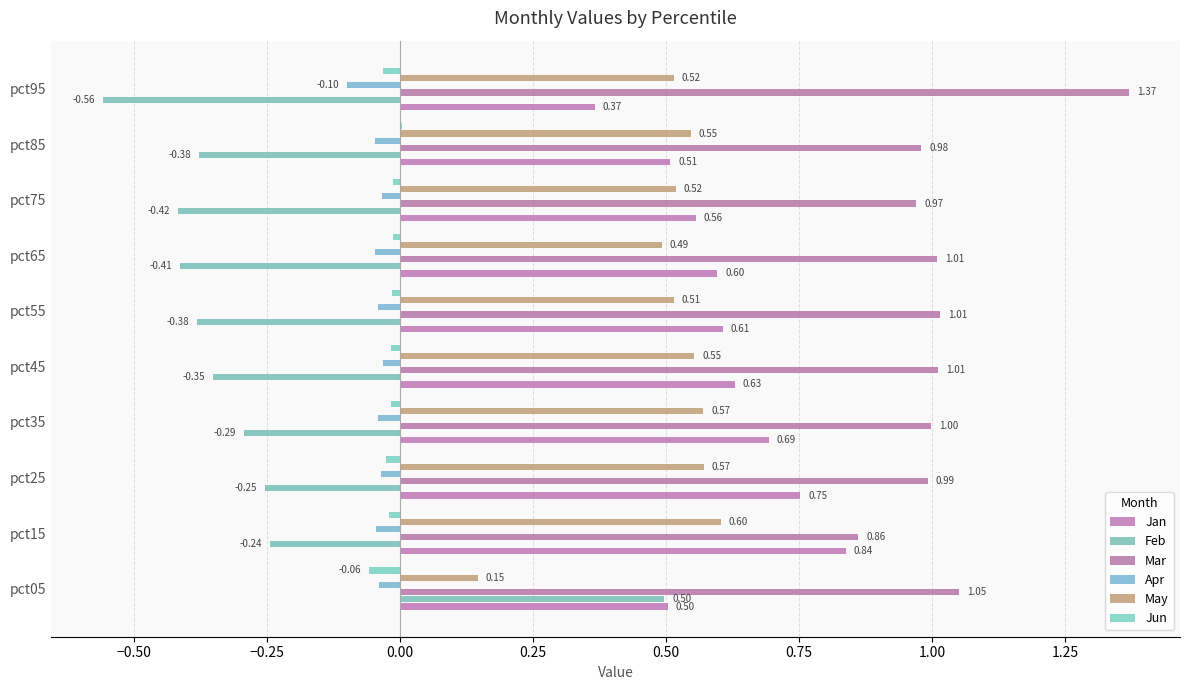

Count the number of categories in the chart.

10